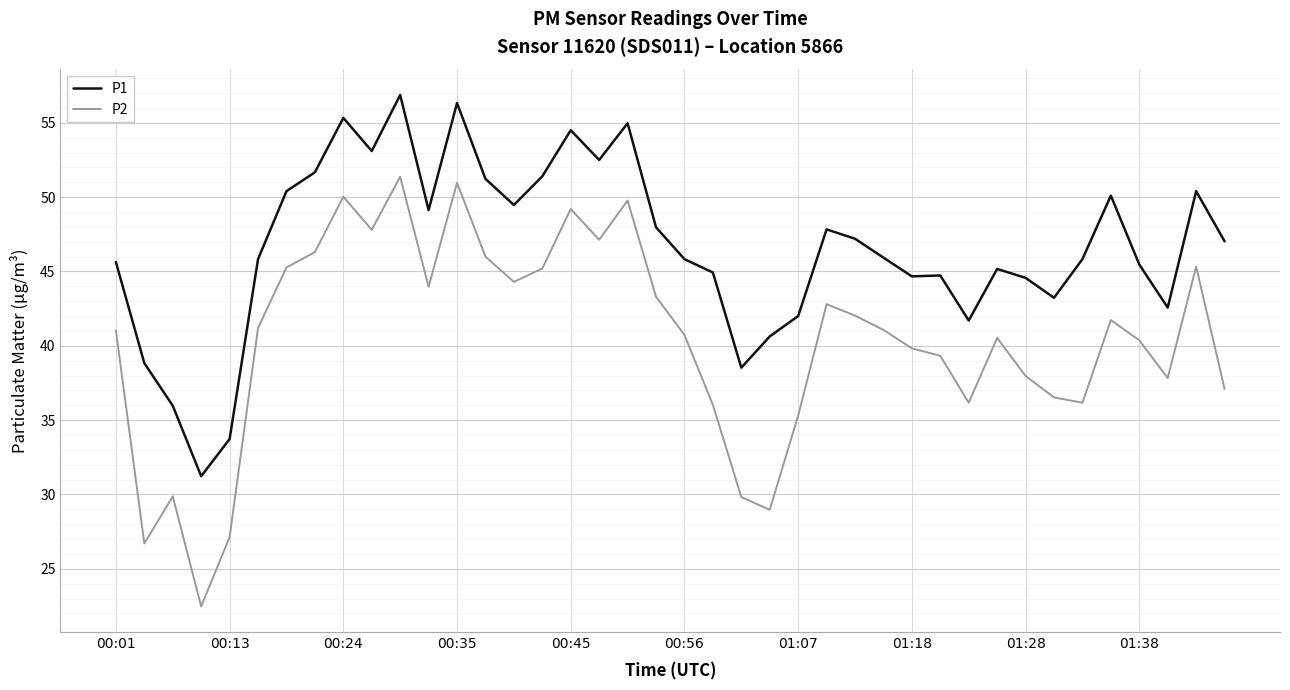

True or false: P1 and P2 cross at least once.

False